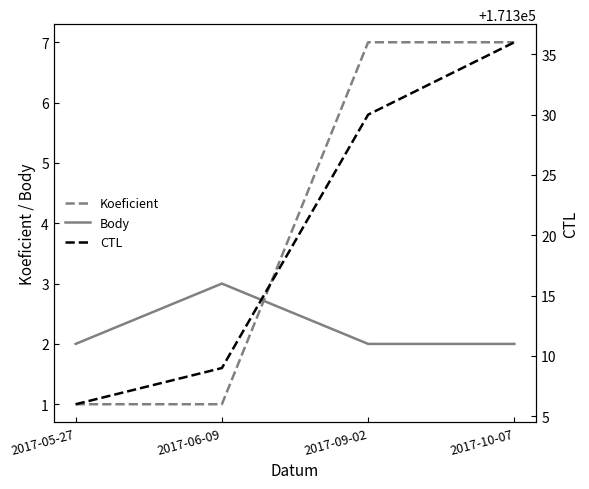

Is it true that Koeficient equals 2 at 2017-06-09?

False